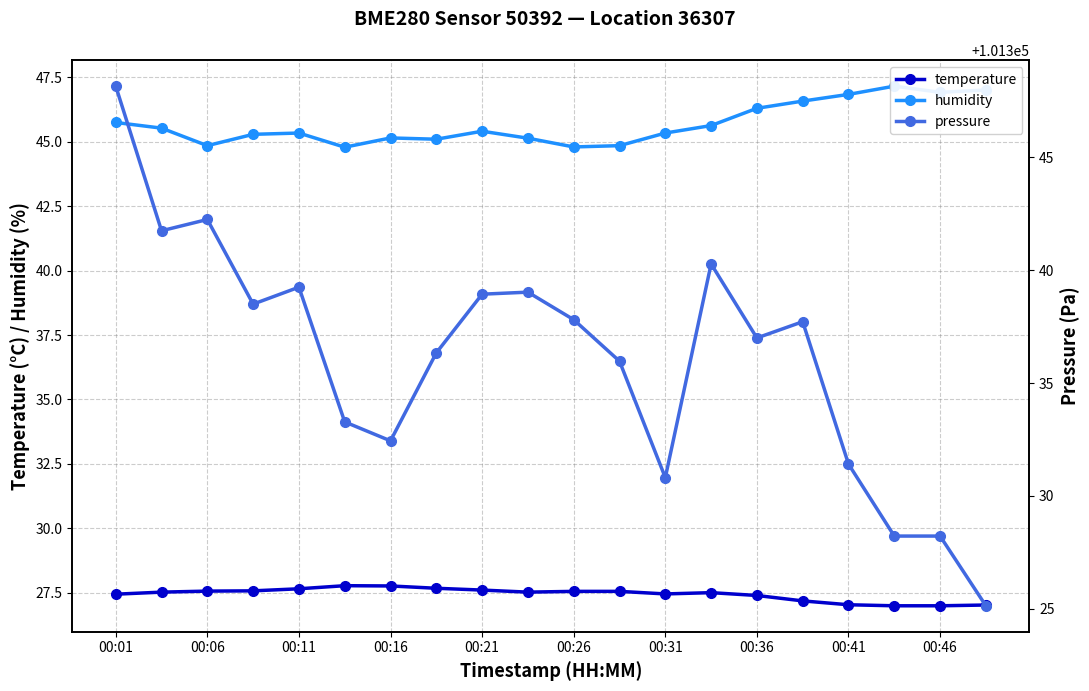

At which category is the sum across all series the highest?

00:01